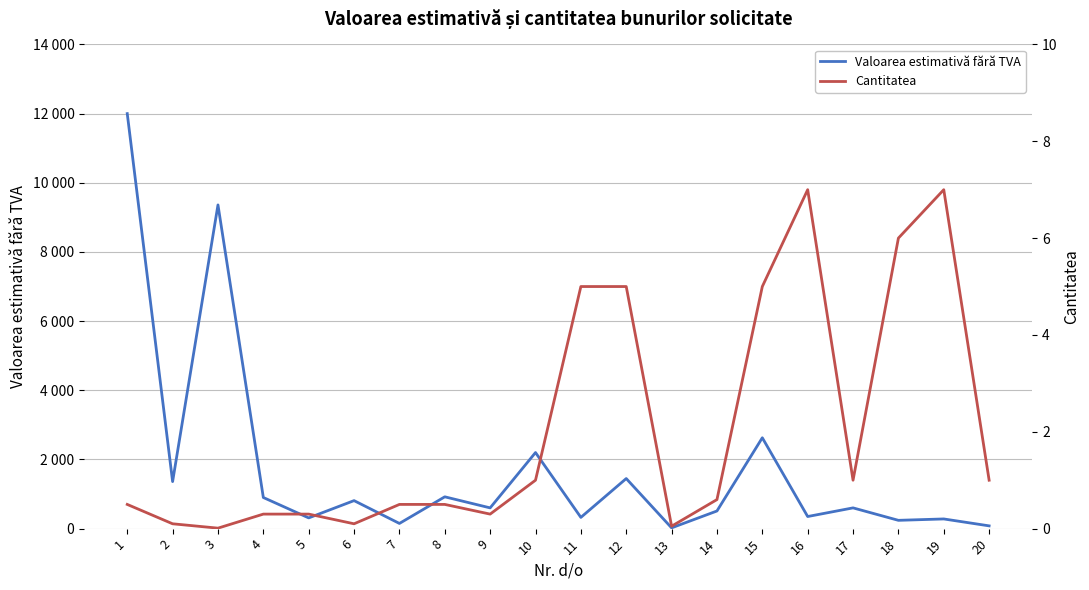

Count the number of data series in this chart.

2